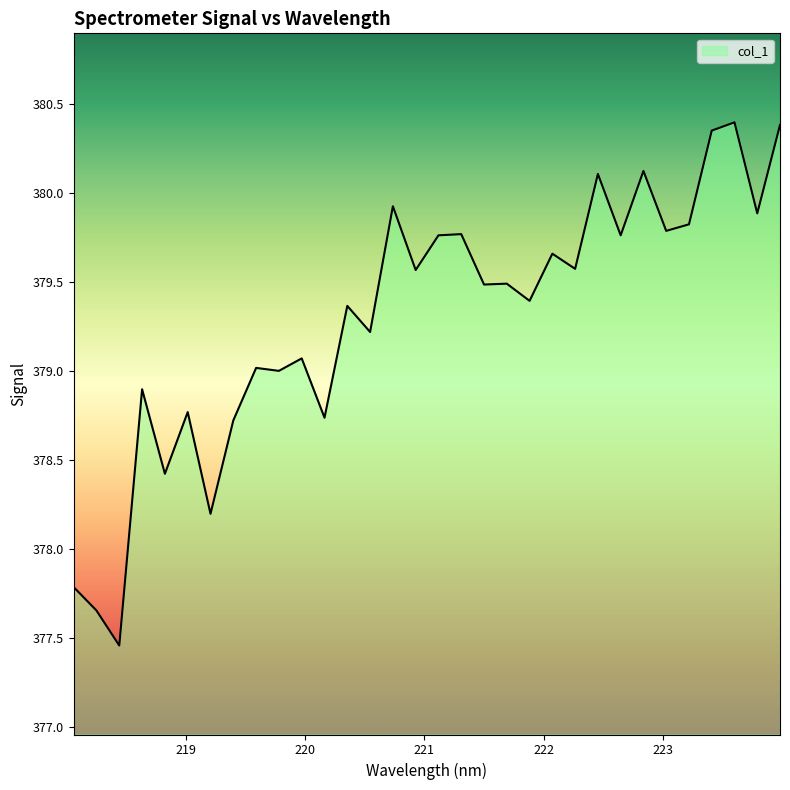

How many lines are shown in the chart?

1